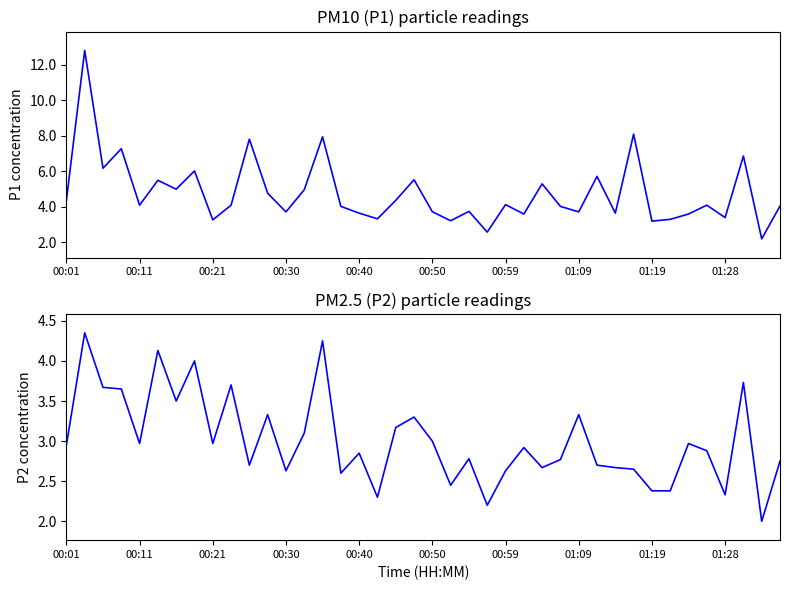

What are all the series names shown in the legend?

P1, P2